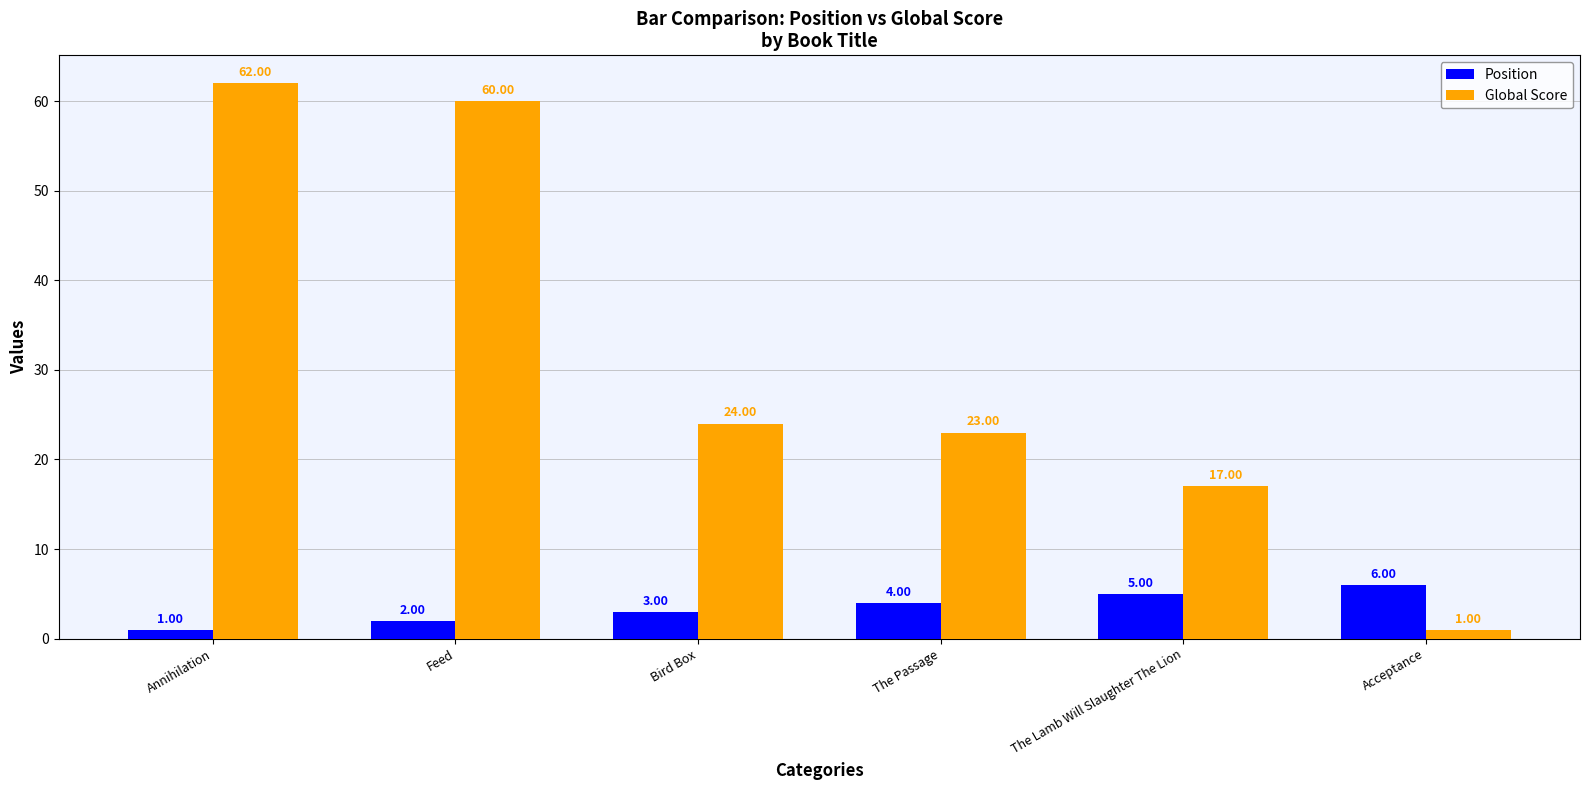

What is the greatest value displayed?

62